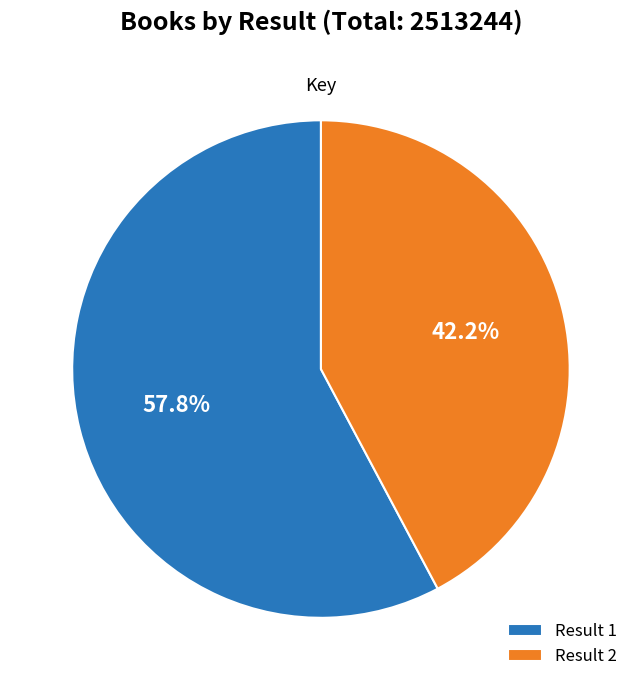

Between Result 1 and Result 2, which is larger?

Result 1